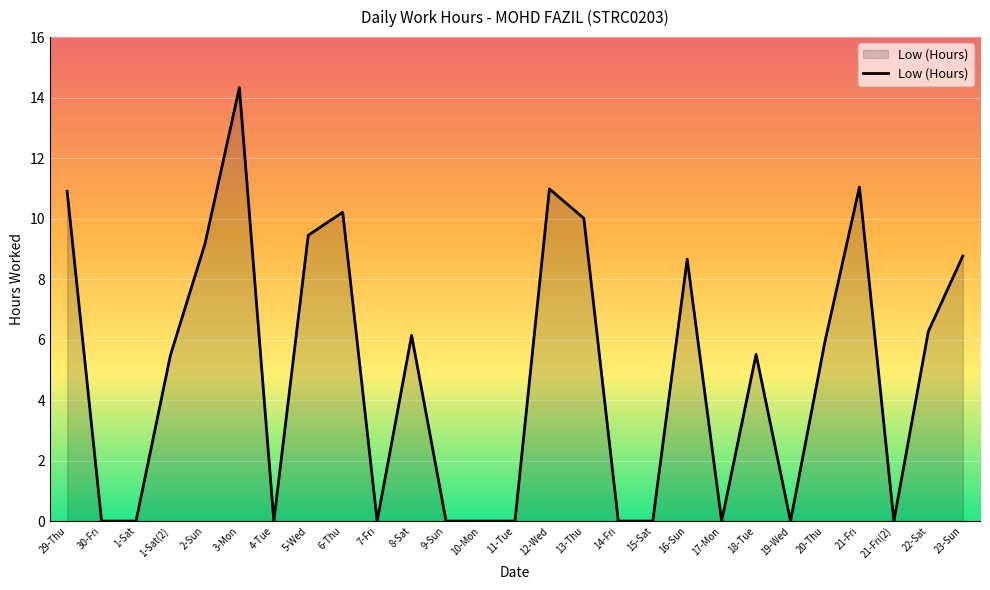

How many values are below 5?

12